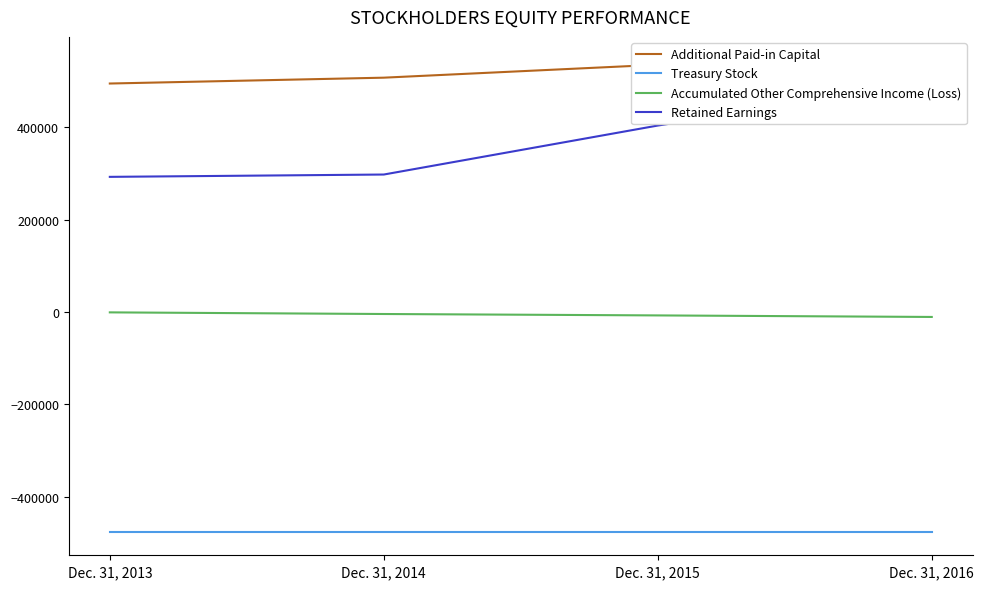

What is the average value of the Additional Paid-in Capital series?

519860